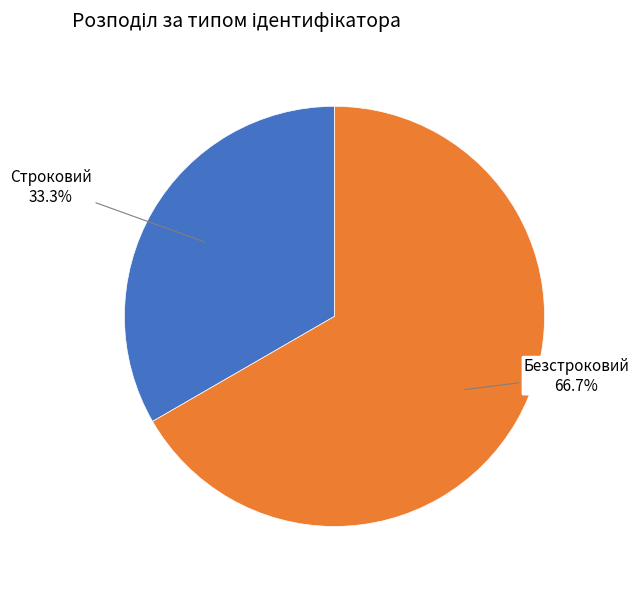

Rank the categories by value from highest to lowest.

Безстроковий, Строковий